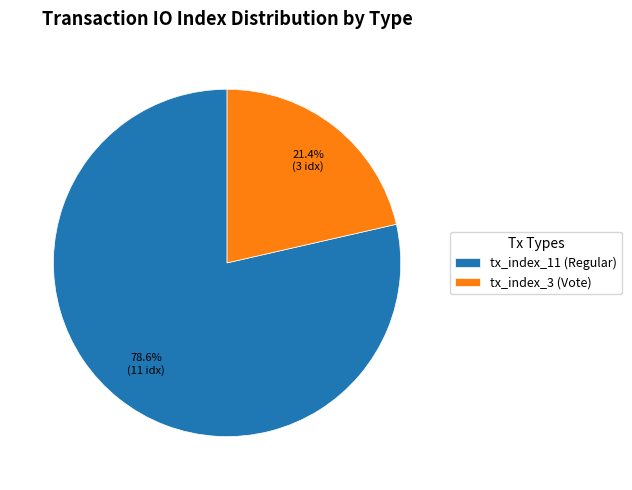

Which category has the biggest portion of the pie?

tx_index_11 (Regular)